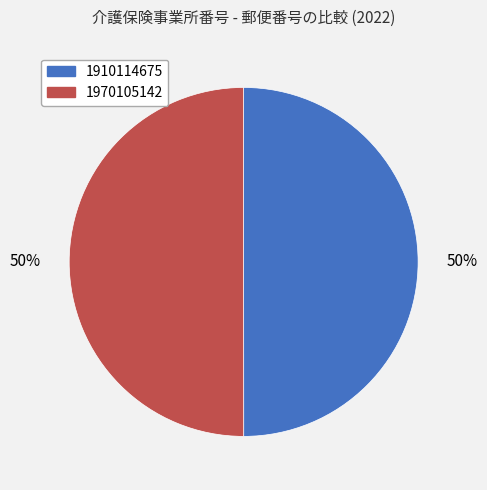

How many segments does this pie chart have?

2